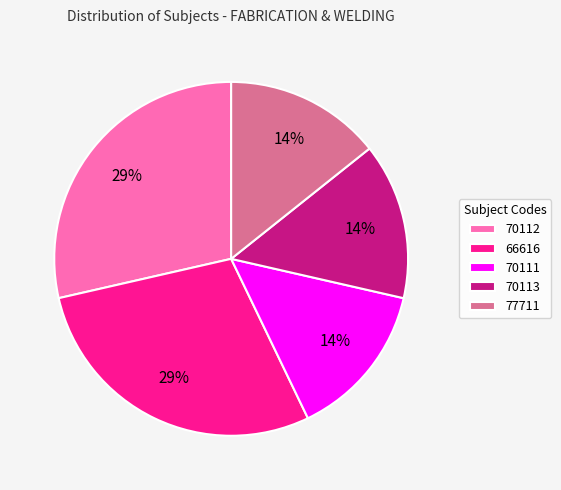

Is there any slice that represents more than half of the pie?

No